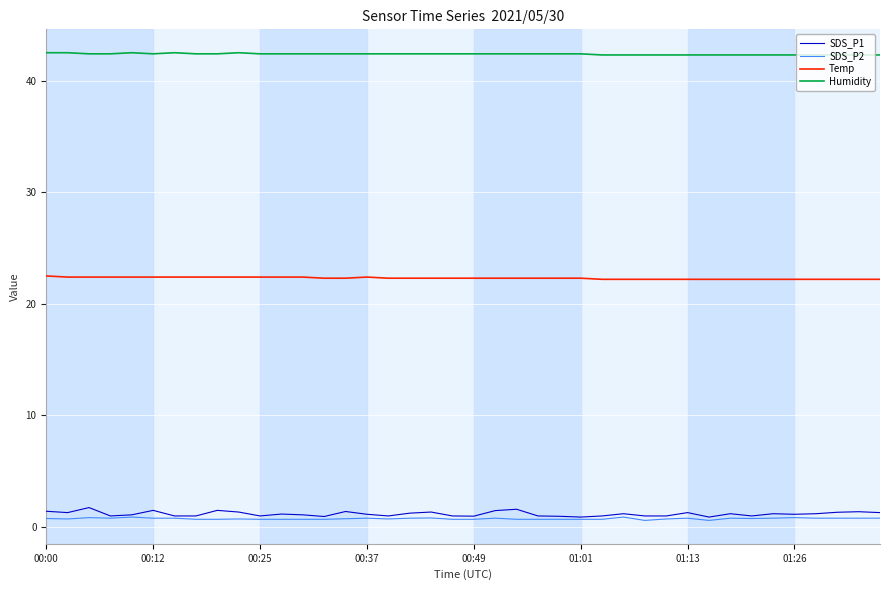

Which series has the largest range (max minus min)?

SDS_P1